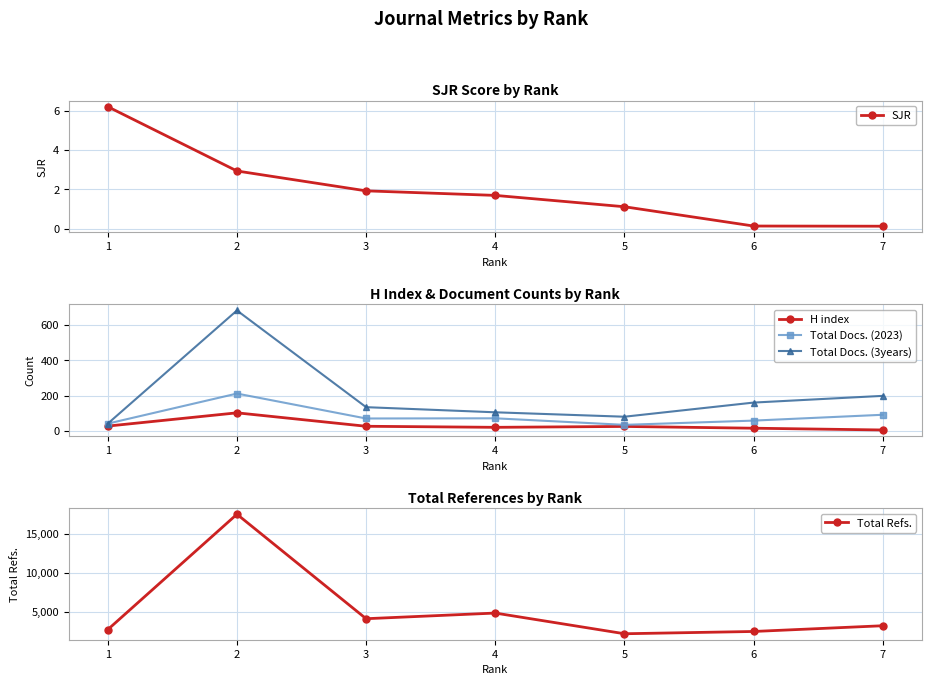

At which category is the sum across all series the highest?

2